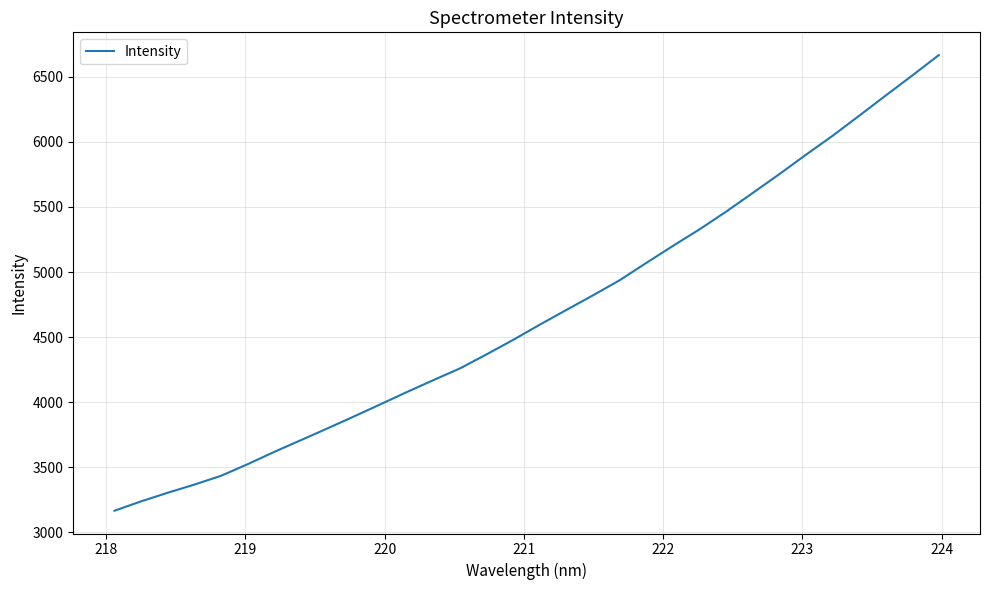

What is the difference between the second highest and second lowest values?

3271.8